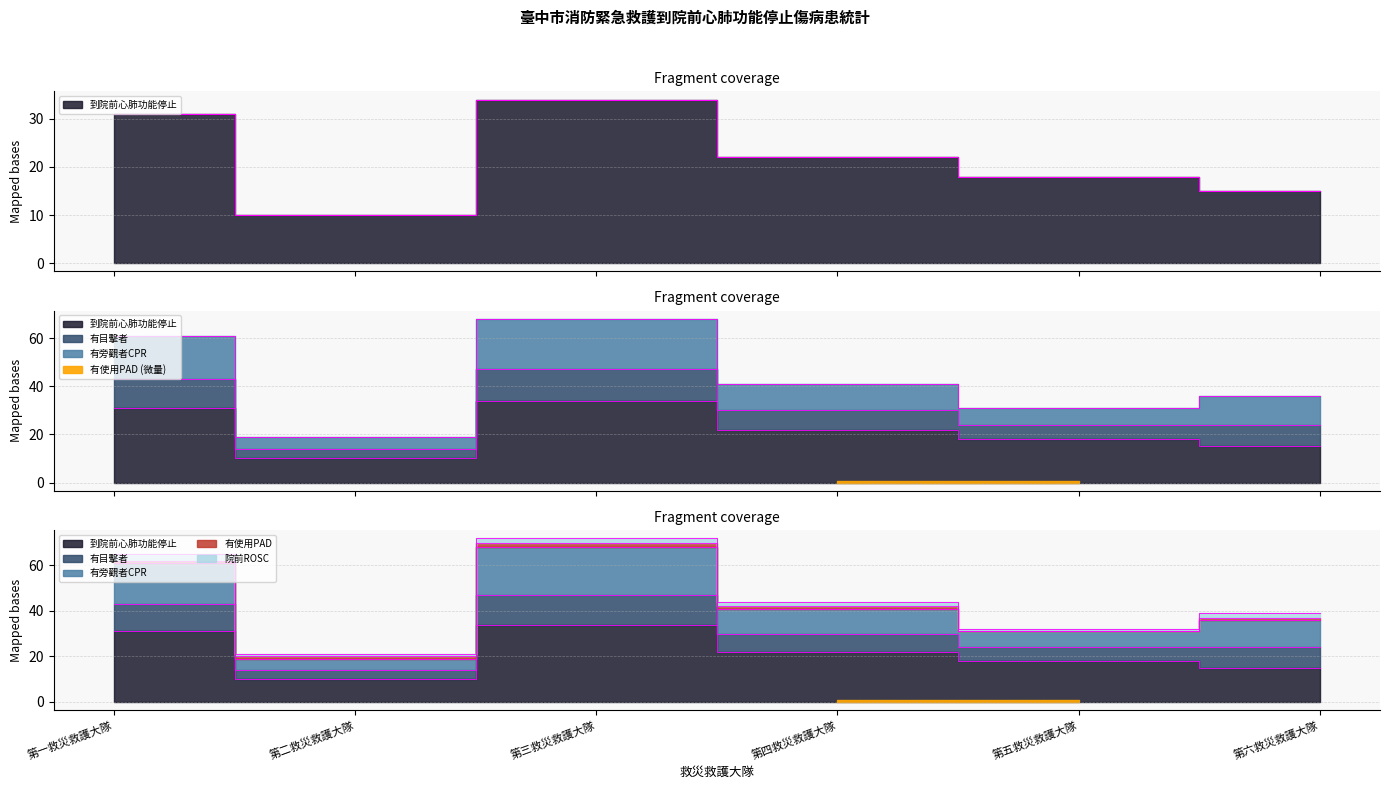

Count the 有旁觀者CPR values in the range 7 to 18.

4